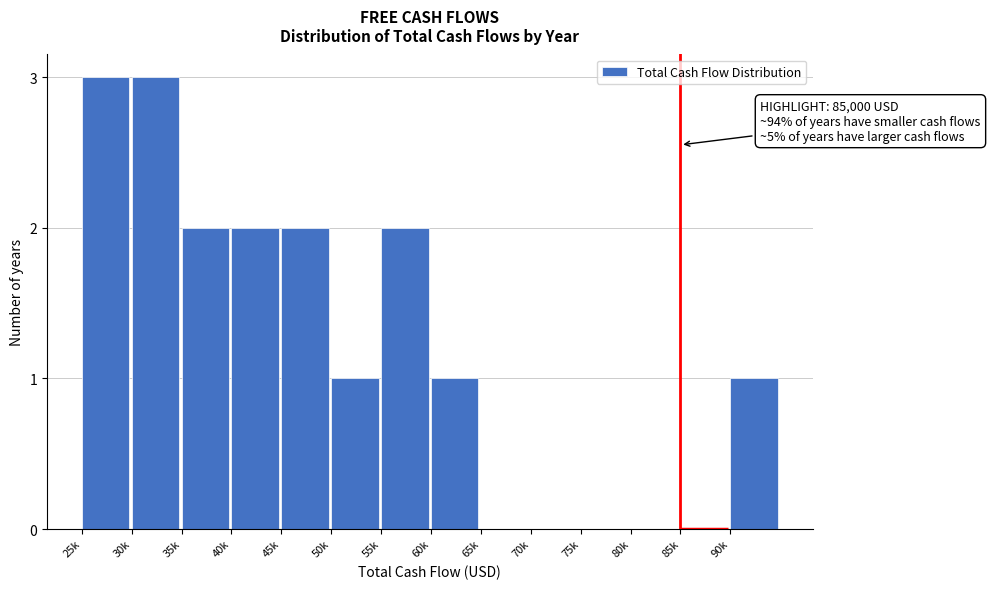

Reading left to right, what are all the values shown in this chart?

25k=3	30k=3	35k=2	40k=2	45k=2	50k=1	55k=2	60k=1	65k=0	70k=0	75k=0	80k=0	85k=0	90k=1